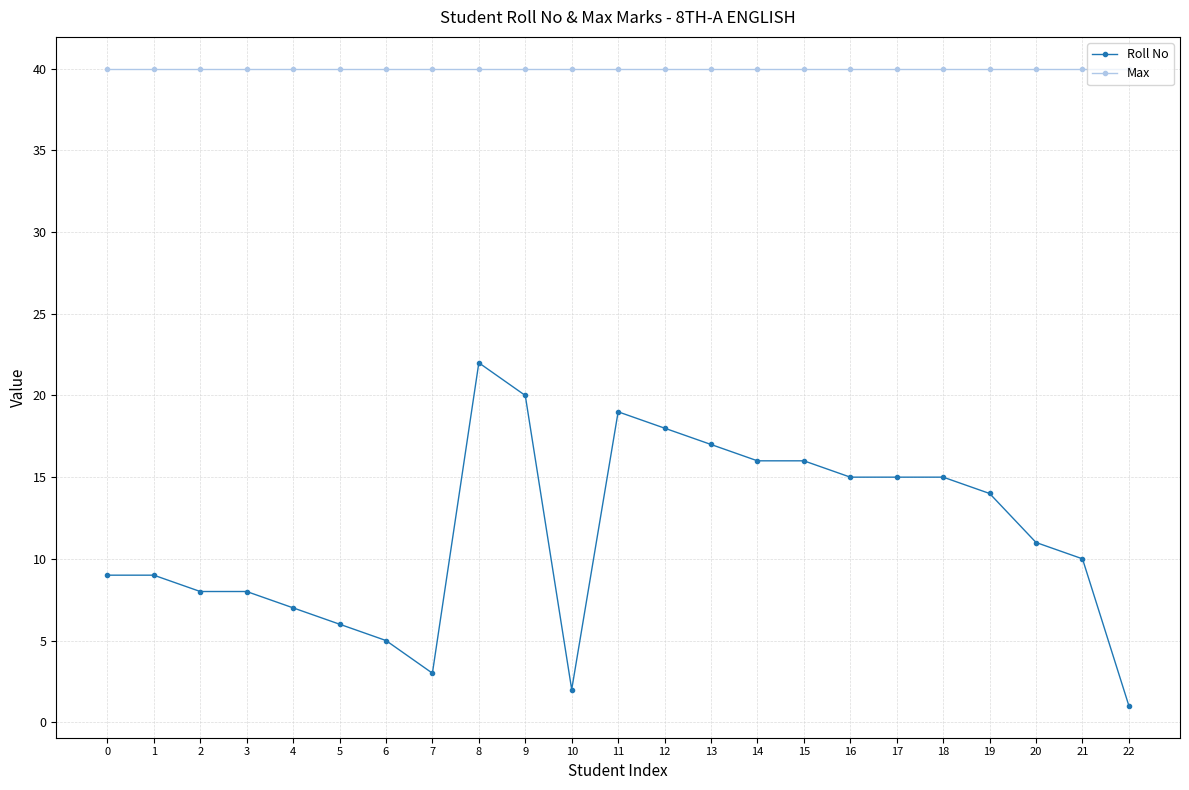

What is the value of the Max point at the 17th from the left?

40